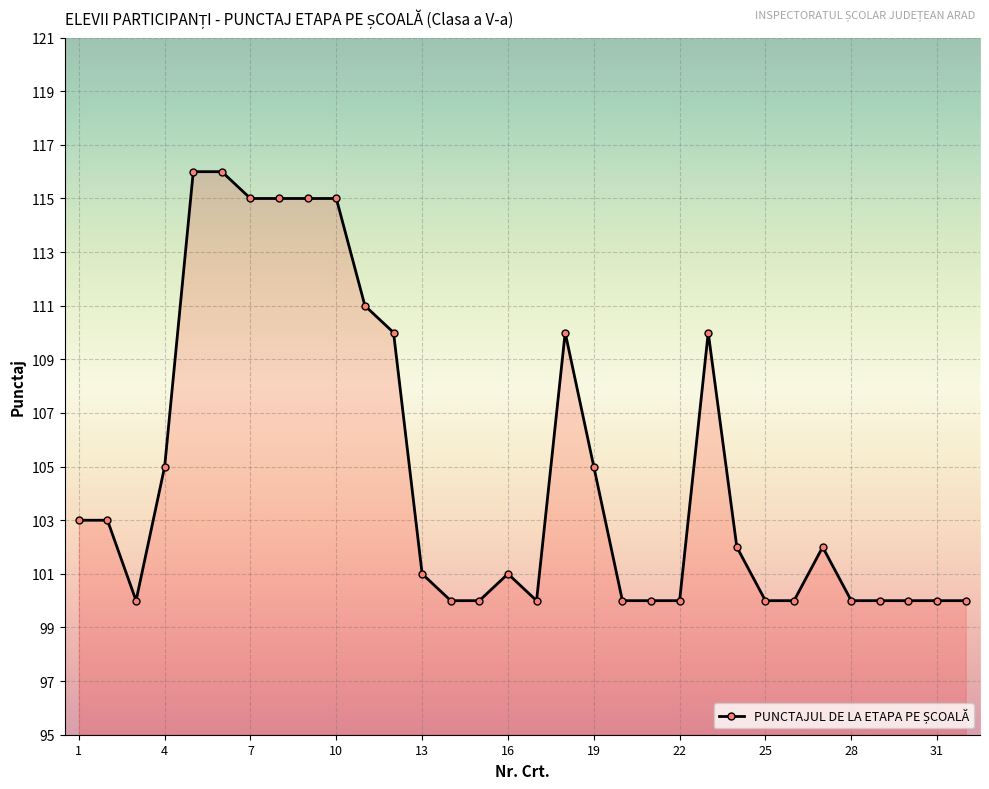

What is the maximum value shown in the chart?

116